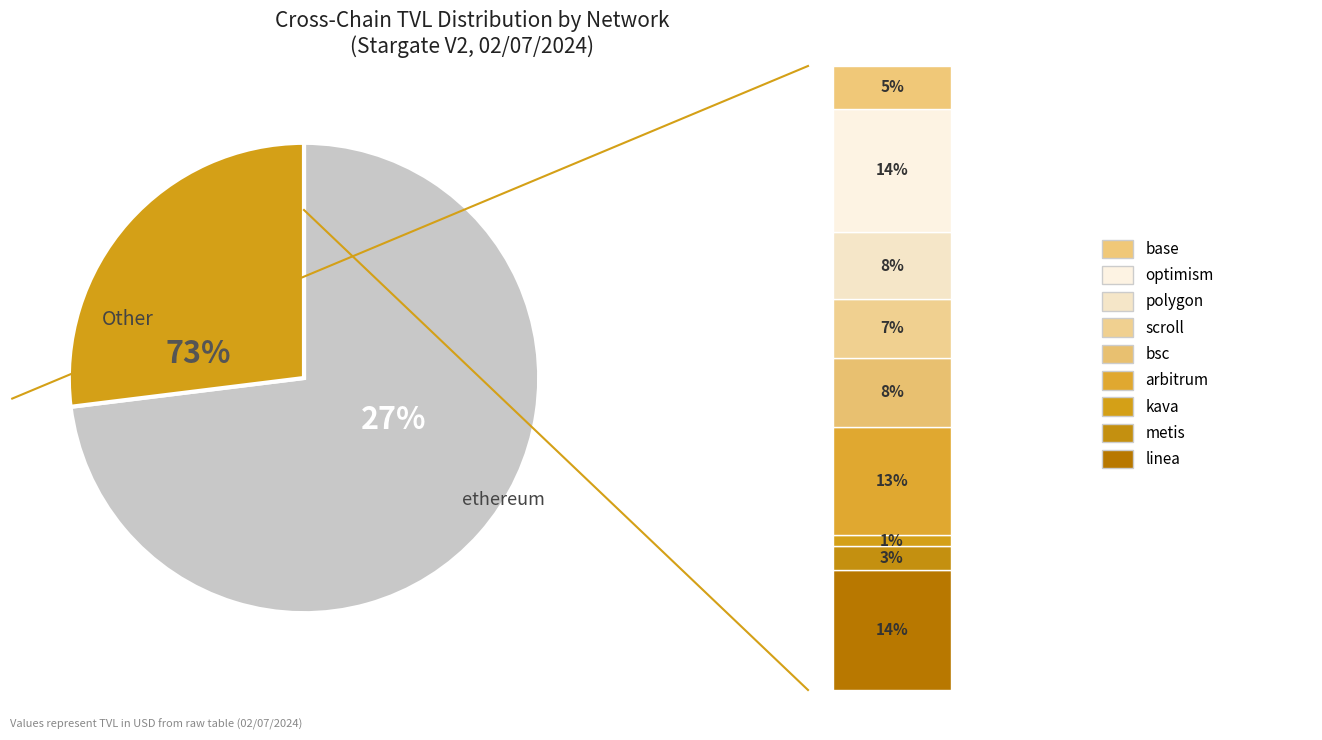

Is kava the majority of the pie?

No